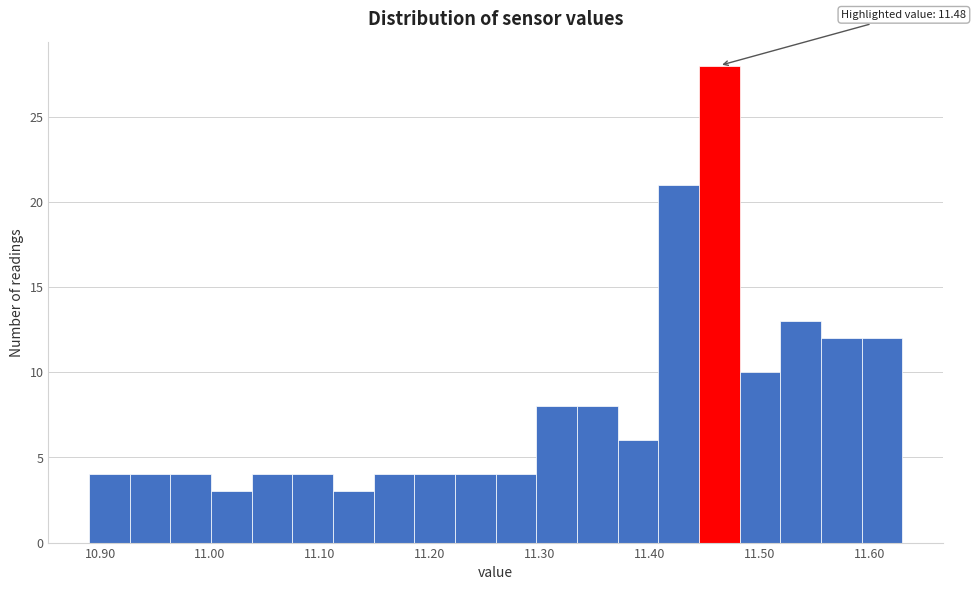

Around what value on the x-axis is the tallest bar? Give the approximate position of its centre, as read against the axis.

11.46